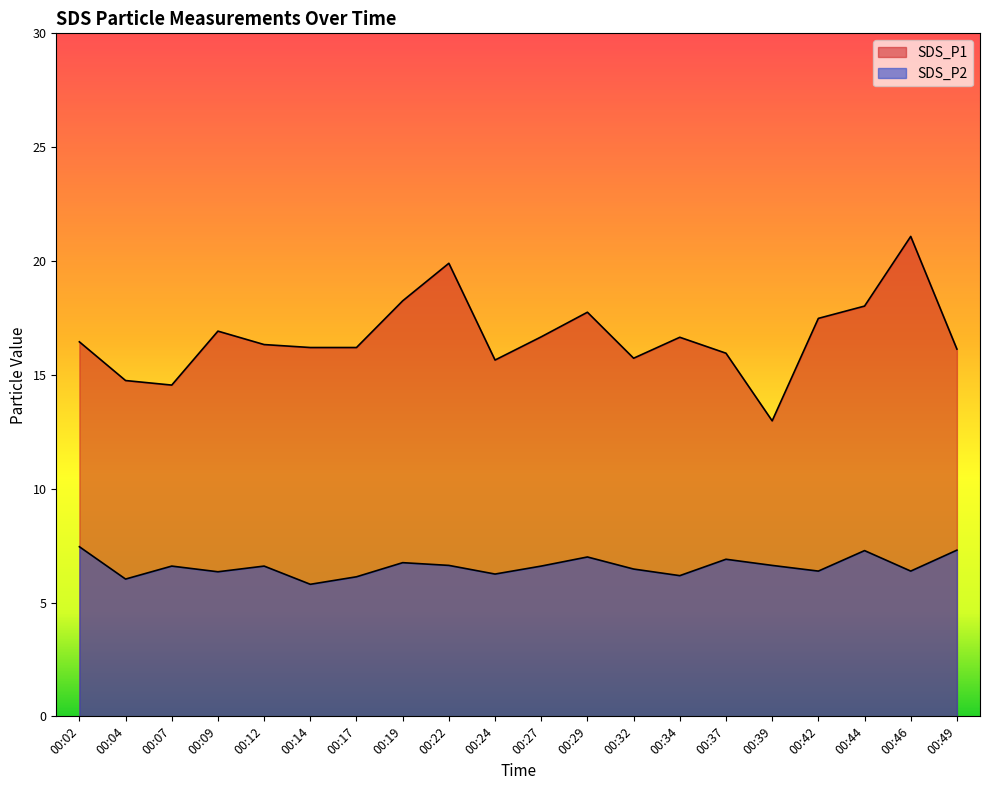

Reading right to left, what are all the values shown in this chart?

SDS_P1: 16.1	21.1	18.0	17.5	13.0	15.9	16.6	15.7	17.8	16.7	15.7	19.9	18.2	16.2	16.2	16.3	16.9	14.6	14.8	16.4
SDS_P2: 7.3	6.4	7.3	6.4	6.6	6.9	6.2	6.5	7.0	6.6	6.2	6.6	6.8	6.1	5.8	6.6	6.3	6.6	6.0	7.5